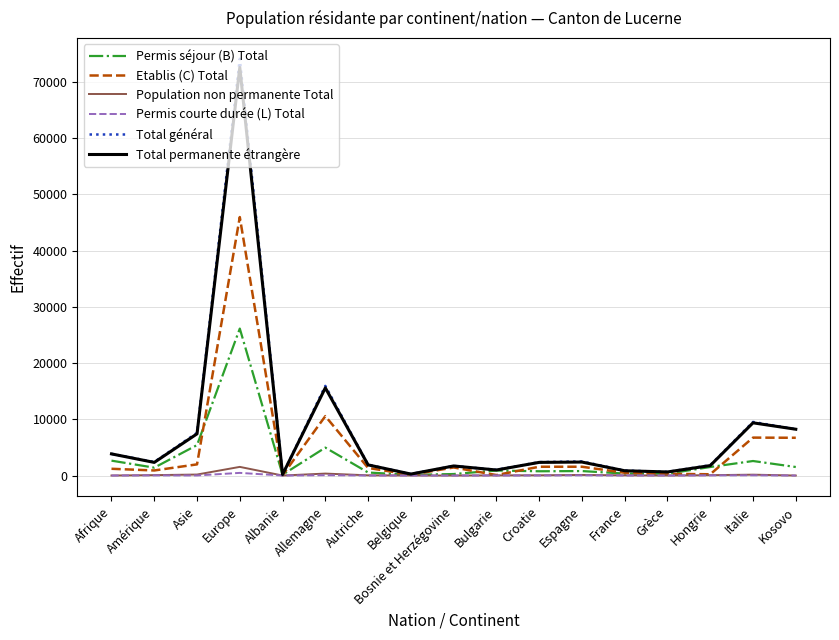

What are all the series names shown in the legend?

Permis séjour (B) Total, Etablis (C) Total, Population non permanente Total, Permis courte durée (L) Total, Total général, Total permanente étrangère